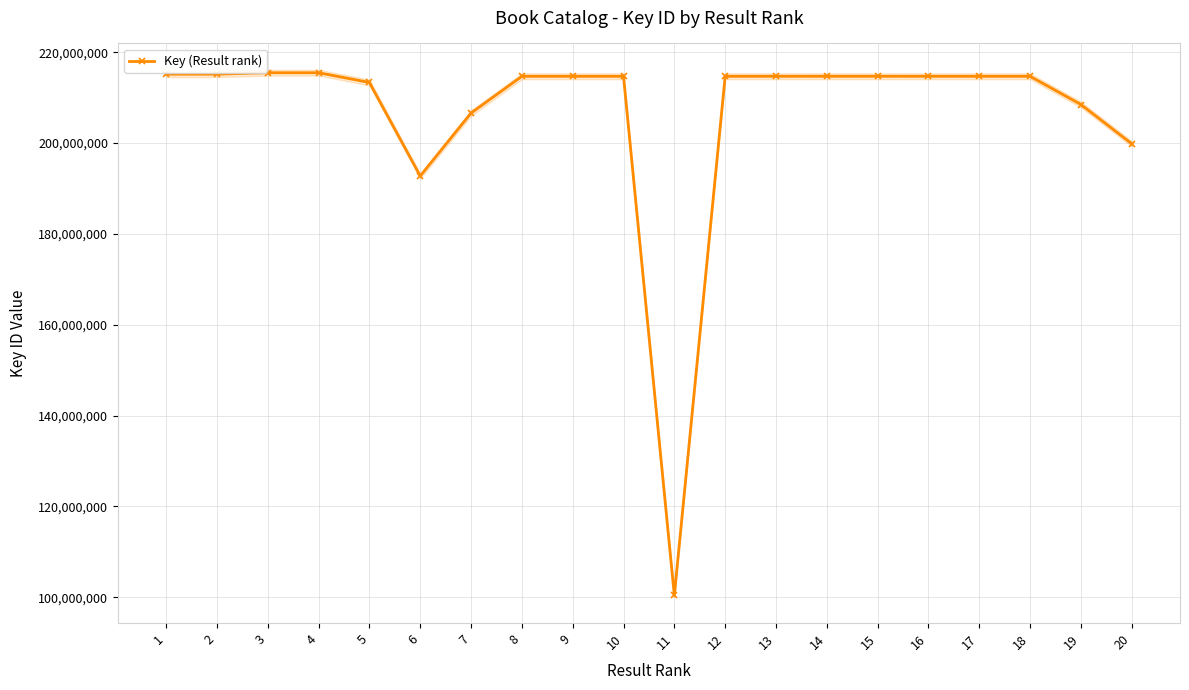

Is this an area chart (filled region under the line)?

No